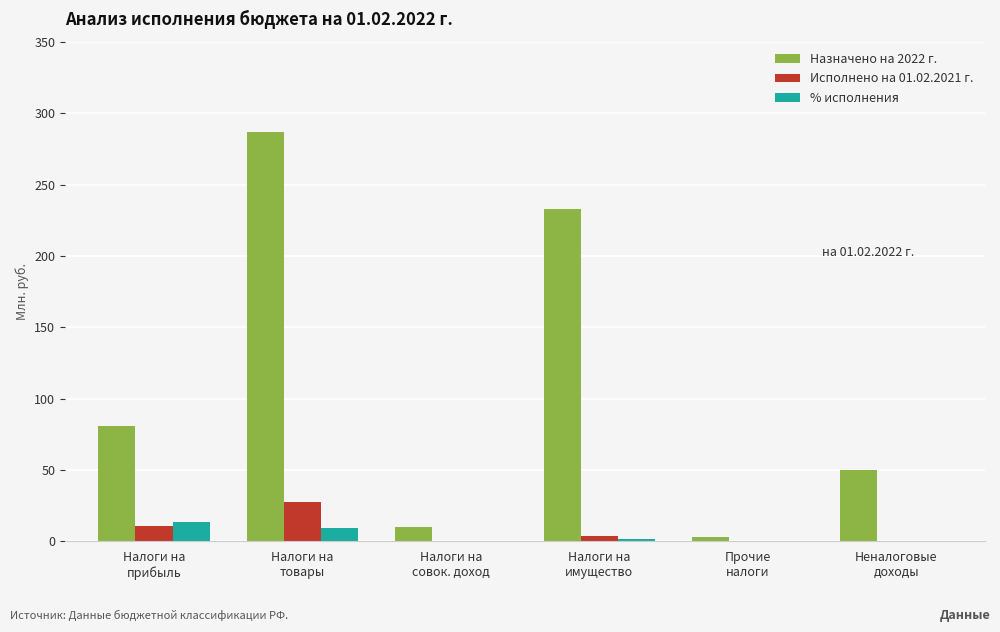

What is the greatest value displayed?

286.8